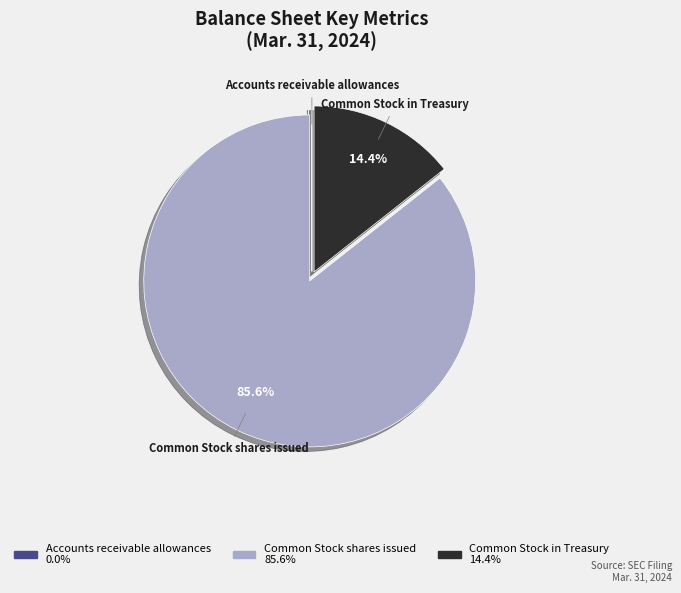

Is there a majority slice in this chart?

Yes